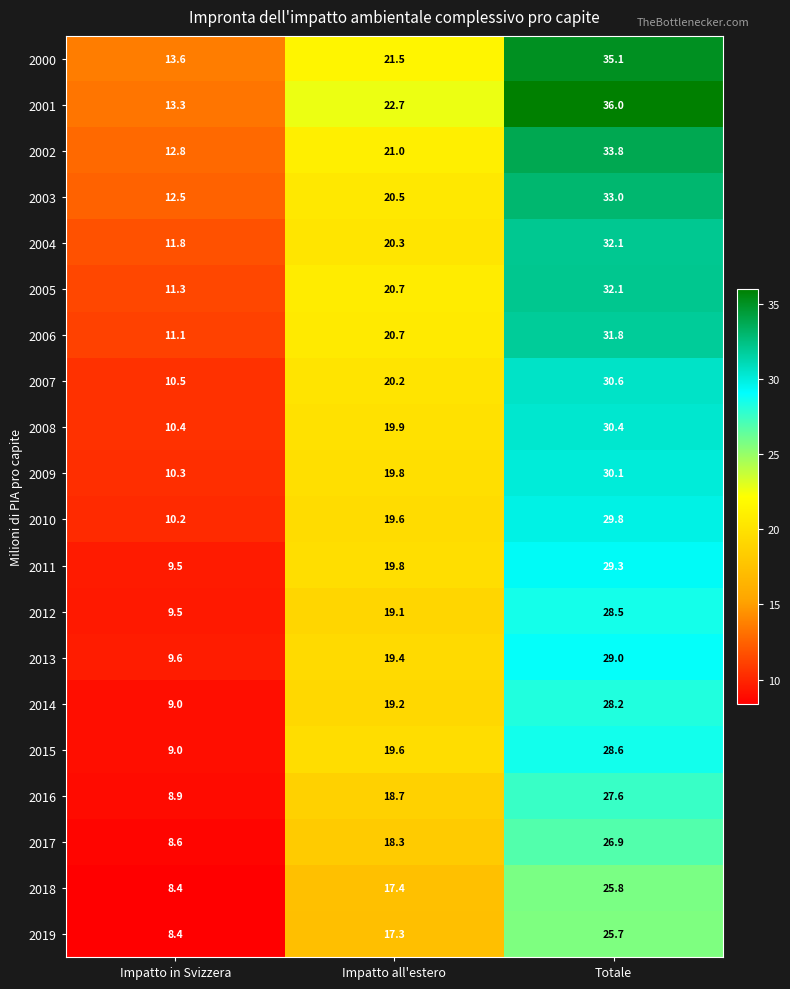

List the labels in order of 2006 value, largest first.

Totale, Impatto all'estero, Impatto in Svizzera